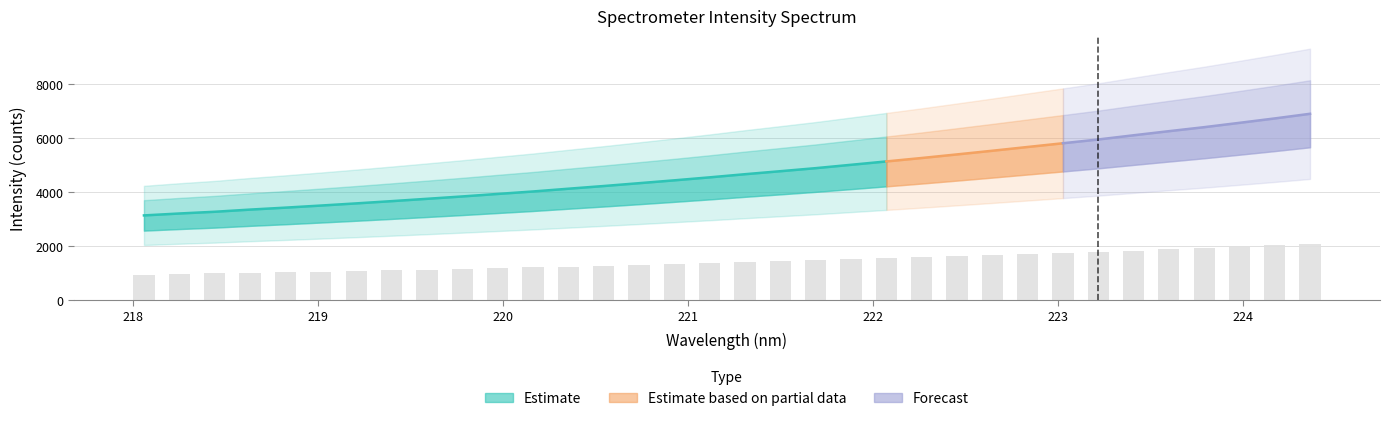

True or false: the data shows 1893.6 at 221.1174.

False